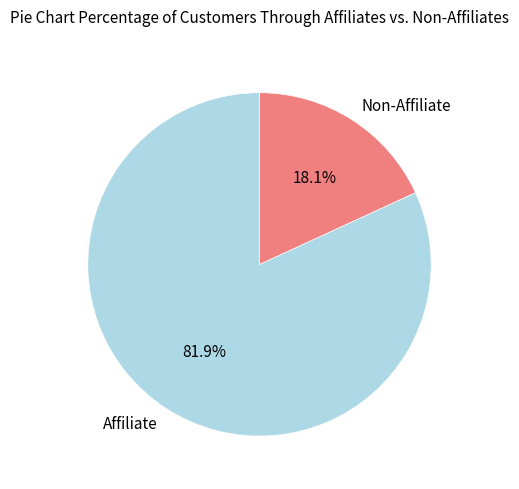

Which category accounts for the majority?

Affiliate